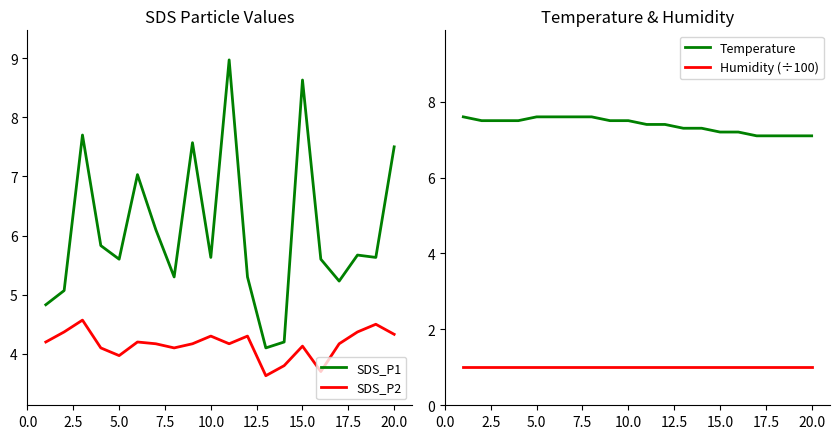

True or false: SDS_P1 and SDS_P2 intersect in this chart.

False